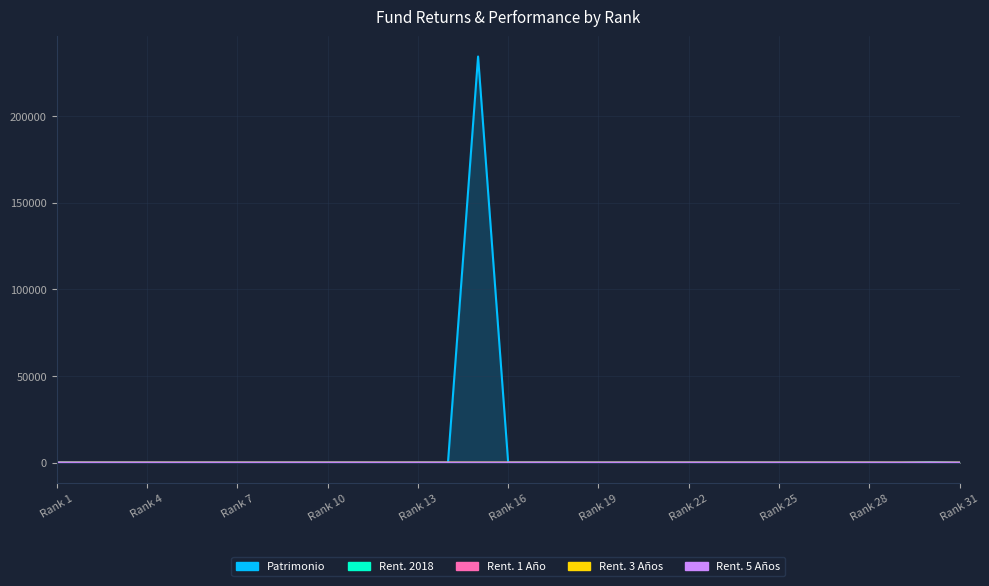

Is it true that Patrimonio equals -17.4 at 21?

False